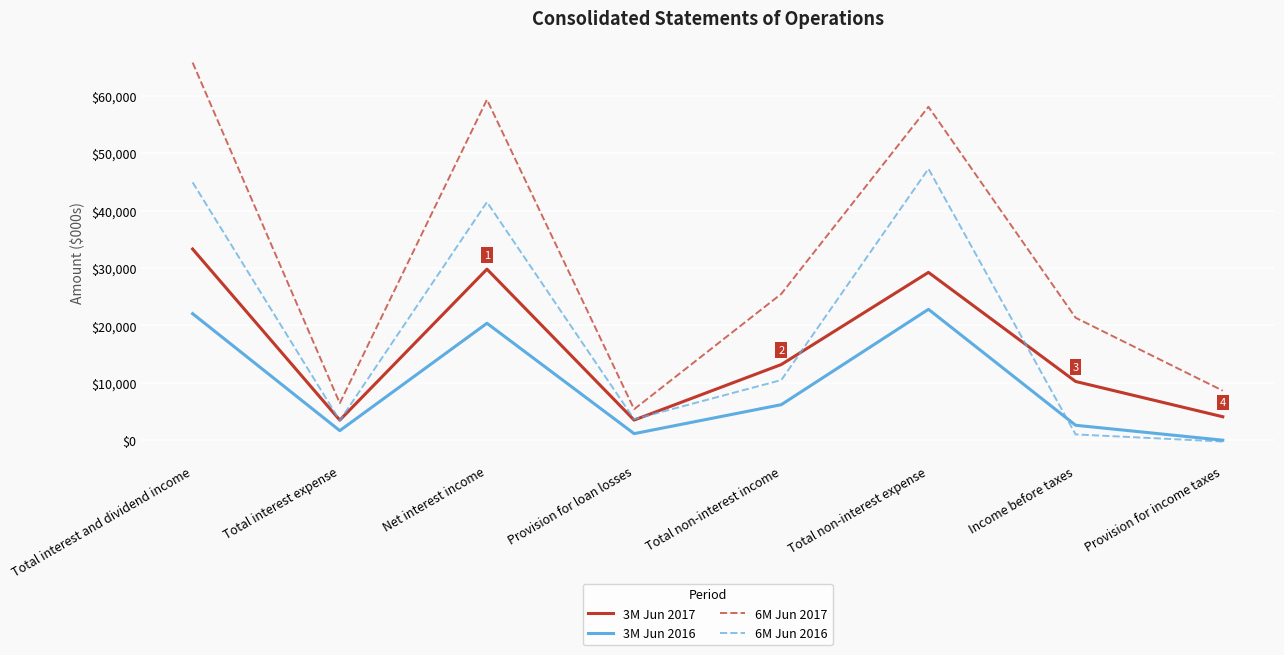

Which series changed the most between Net interest income and Income before taxes?

6M Jun 2016